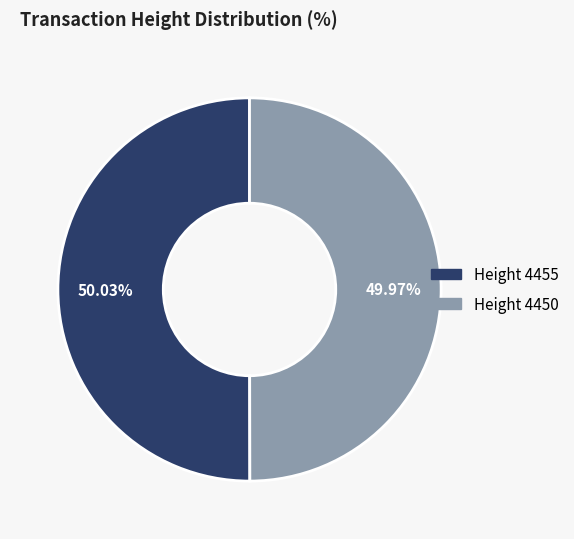

What is the ratio of the value at Height 4450 to the value at Height 4455?

1.0